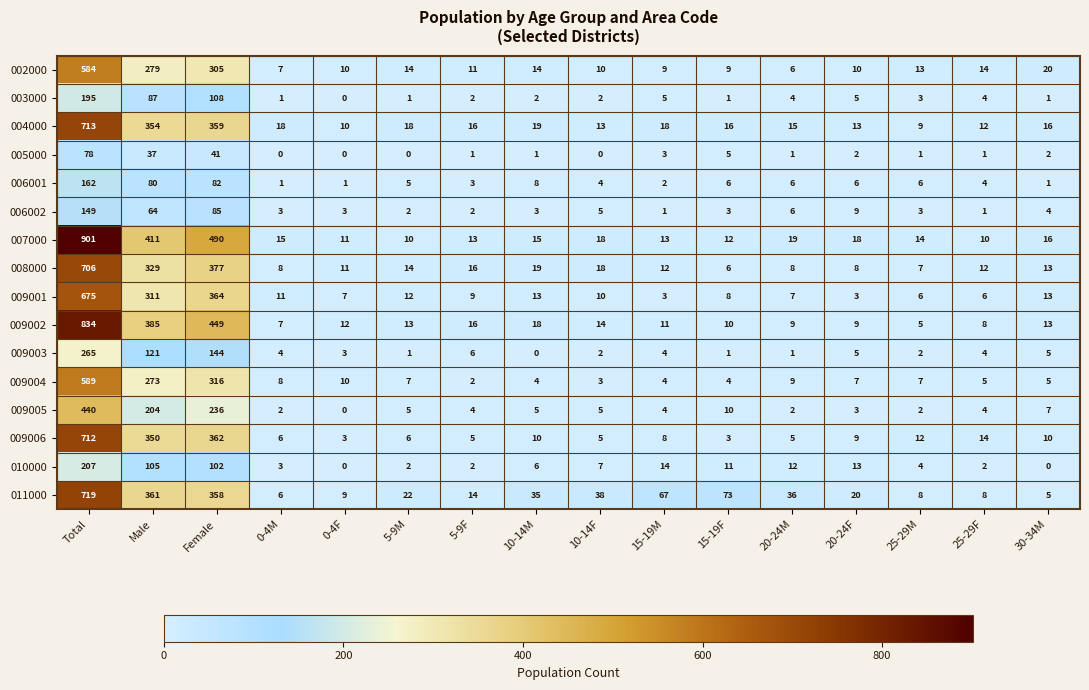

Which series has the widest spread of values?

007000